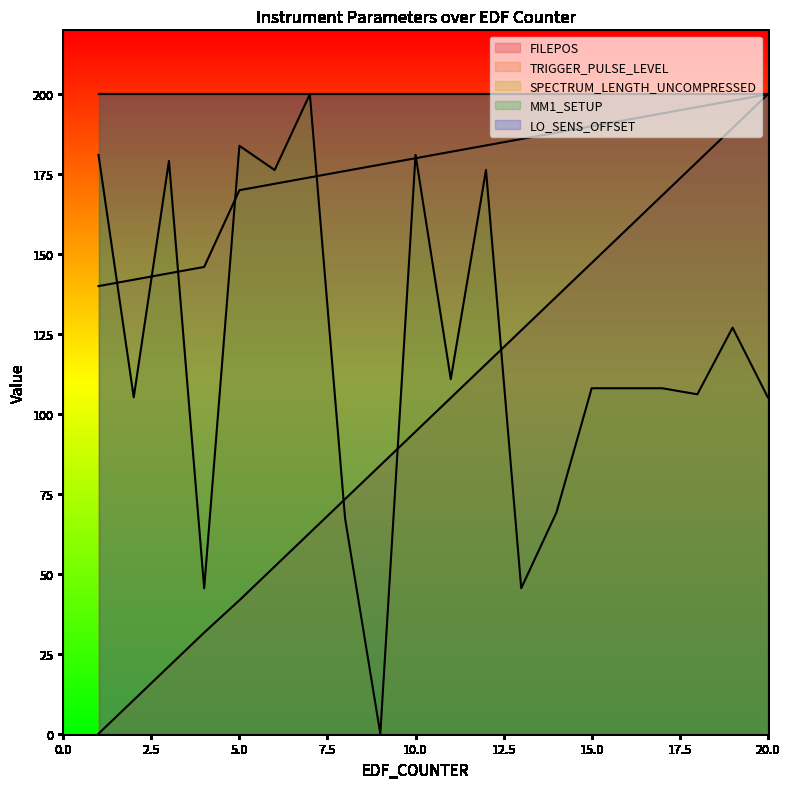

Rank the series at 9 from lowest to highest value.

SPECTRUM_LENGTH_UNCOMPRESSED, FILEPOS, TRIGGER_PULSE_LEVEL